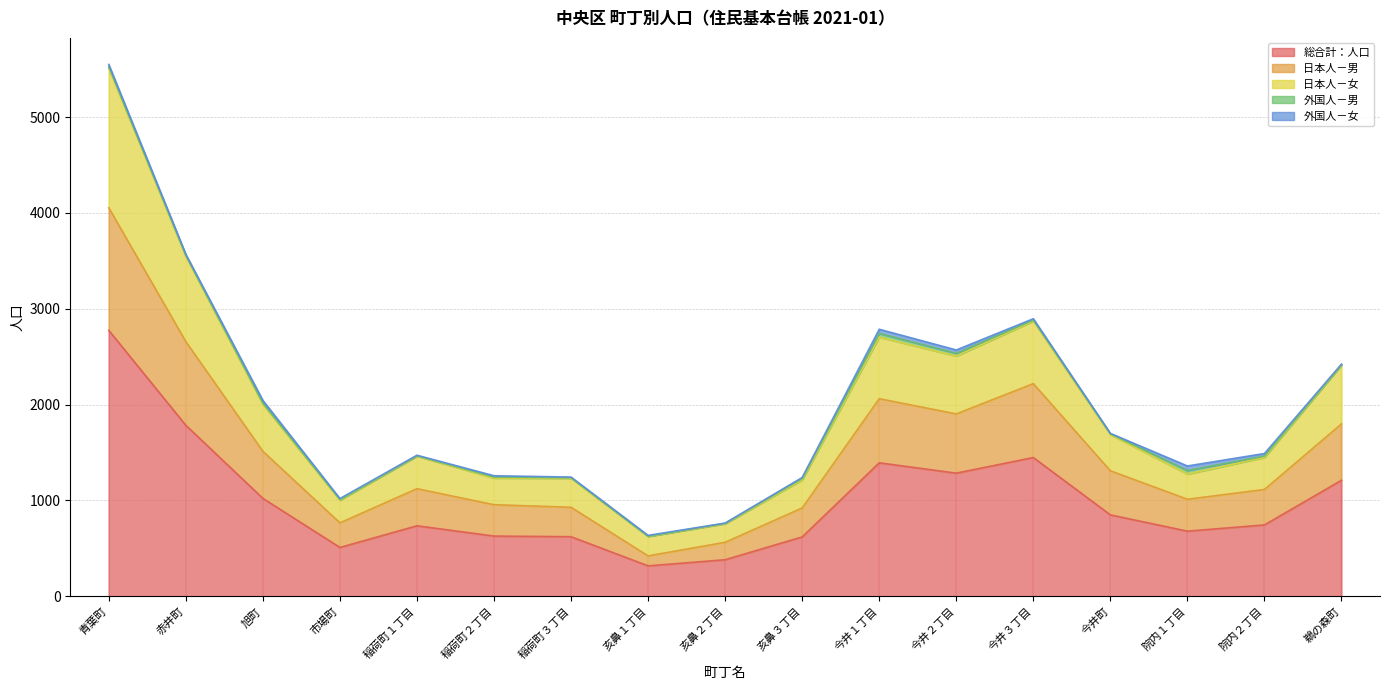

At which category is the sum across all series the highest?

青葉町